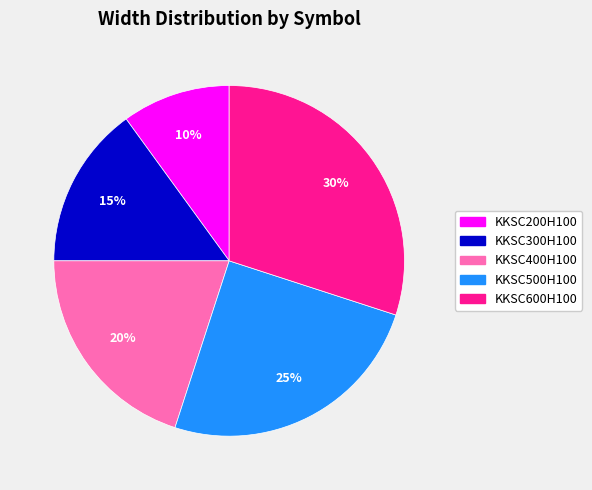

To the nearest percent, what percentage of the pie is KKSC200H100?

10%